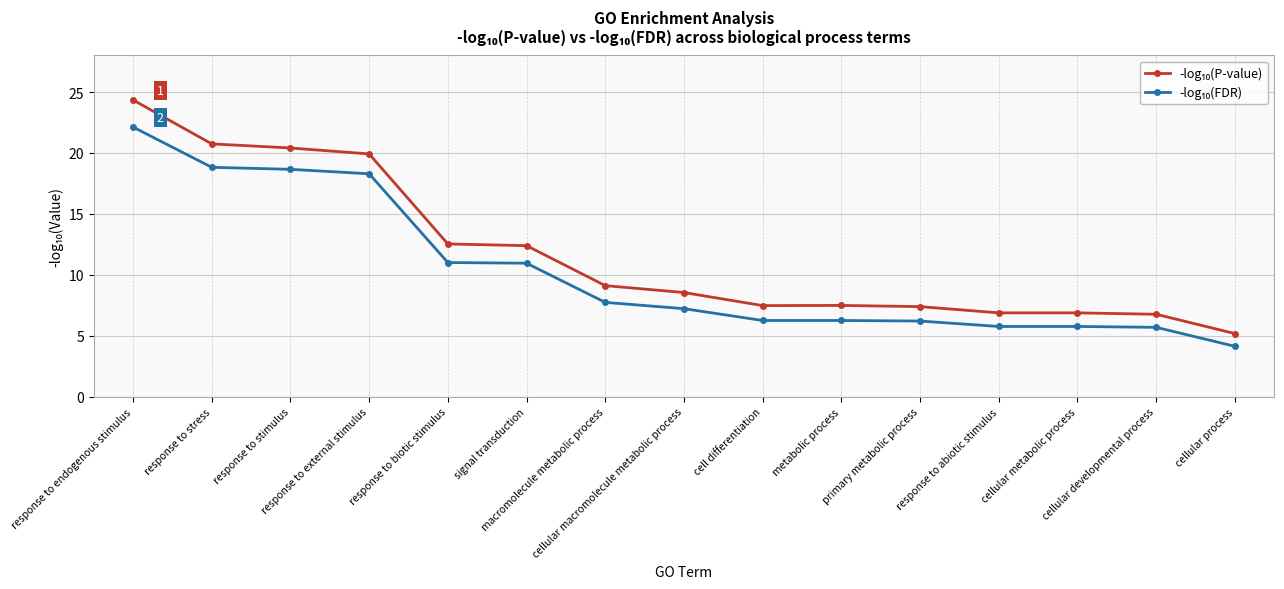

What is the minimum value shown in the chart?

4.1